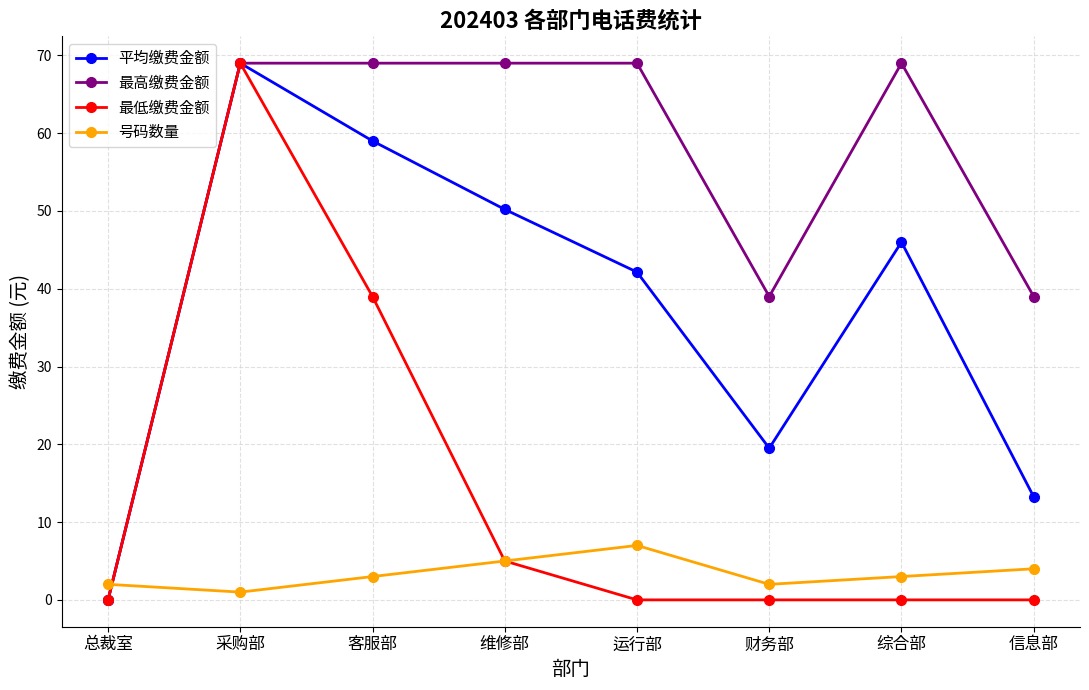

Where is 平均缴费金额 nearest to the value 34?

运行部